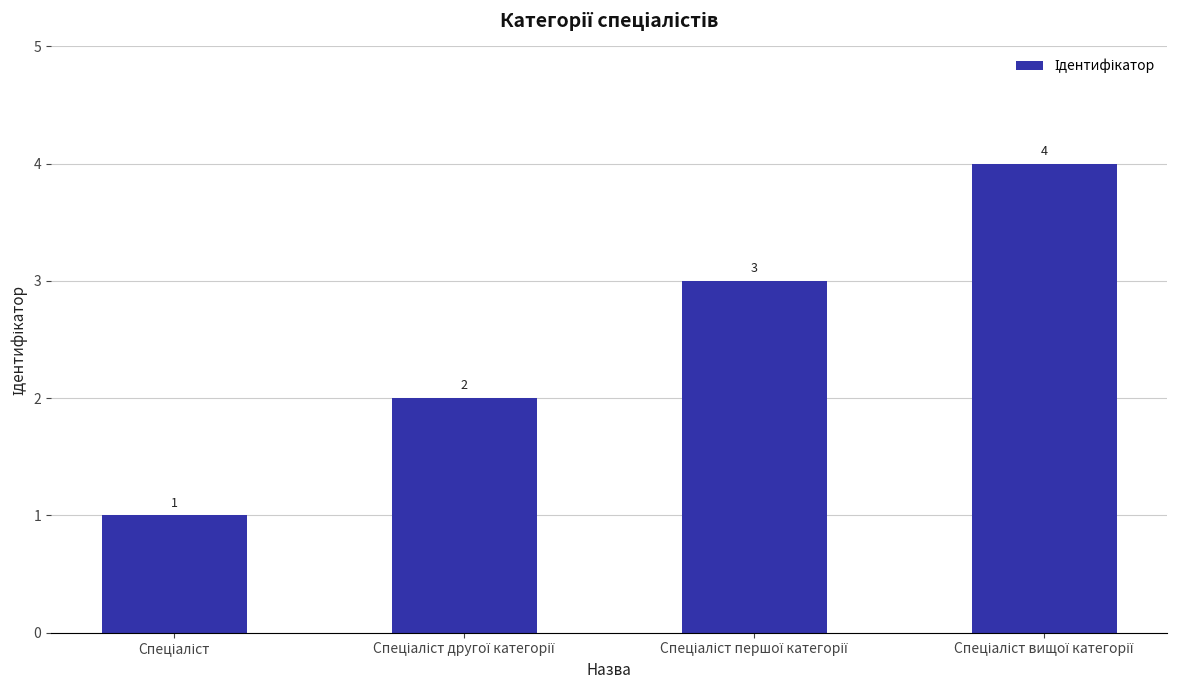

Does the chart contain any negative values?

No